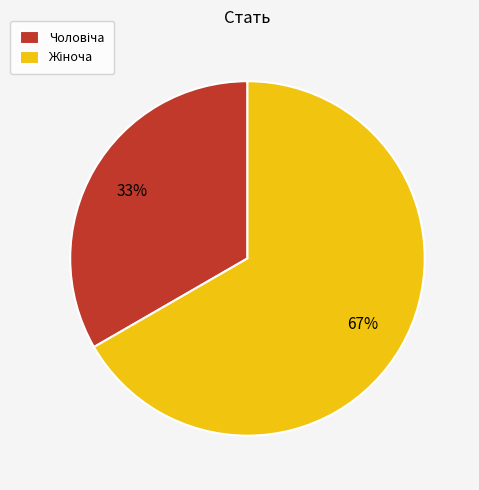

To the nearest percent, what is the average slice percentage?

50%